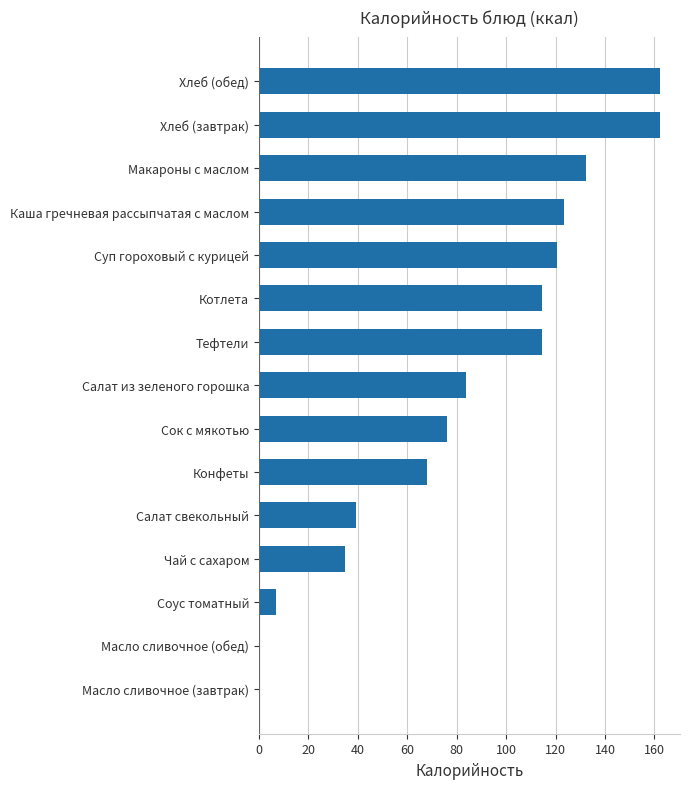

What is the sum of the values at Сок с мякотью and Салат из зеленого горошка?

159.6